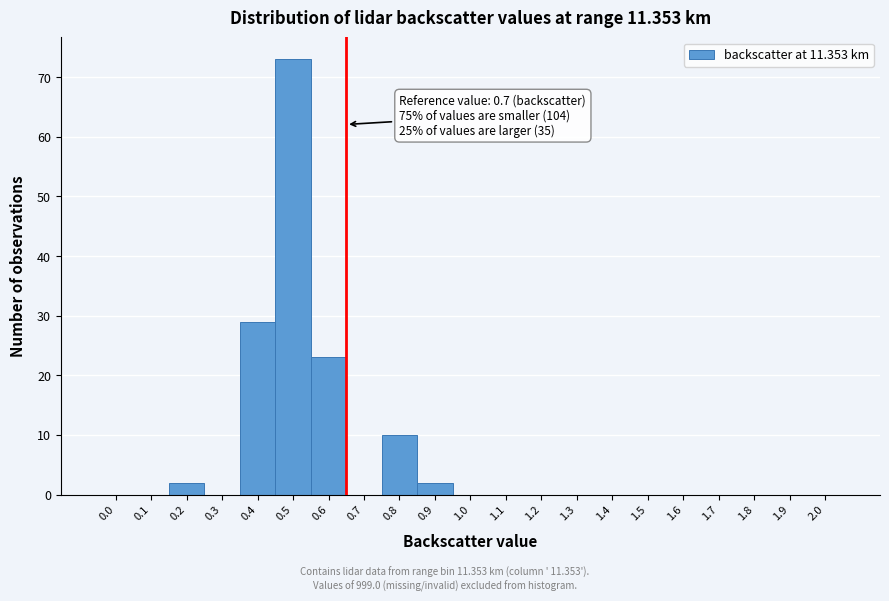

Reading left to right, transcribe all the data shown in this chart.

0.0=0	0.1=0	0.2=2	0.3=0	0.4=29	0.5=73	0.6=23	0.7=0	0.8=10	0.9=2	1.0=0	1.1=0	1.2=0	1.3=0	1.4=0	1.5=0	1.6=0	1.7=0	1.8=0	1.9=0	2.0=0